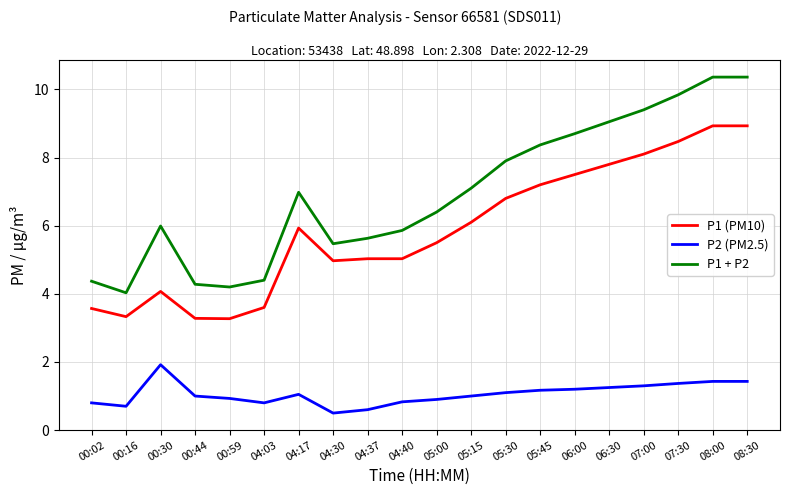

What position from the right is 04:03?

15